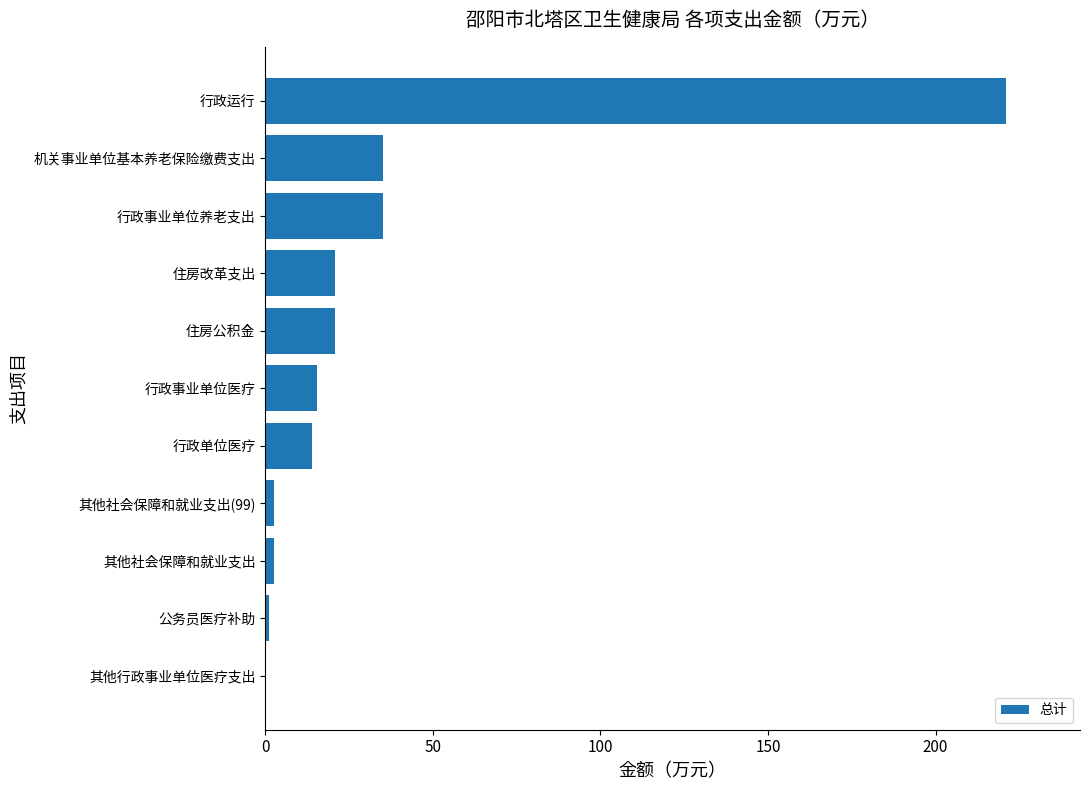

What is the approximate value at 行政事业单位医疗?

15.3